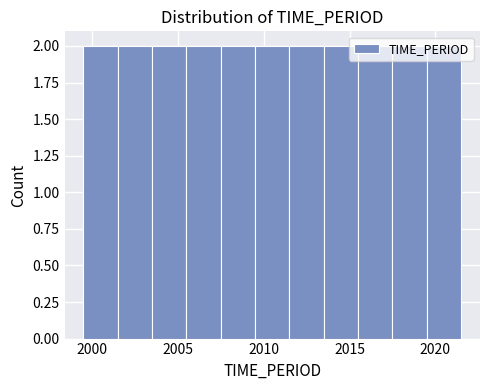

Reading left to right, list every bar in this chart as the range it spans on the x-axis followed by its height. The values are not printed on the chart, so give them approximately, as read against the axis.

1999.5 to 2001.5: 2
2001.5 to 2003.5: 2
2003.5 to 2005.5: 2
2005.5 to 2007.5: 2
2007.5 to 2009.5: 2
2009.5 to 2011.5: 2
2011.5 to 2013.5: 2
2013.5 to 2015.5: 2
2015.5 to 2017.5: 2
2017.5 to 2019.5: 2
2019.5 to 2021.5: 2